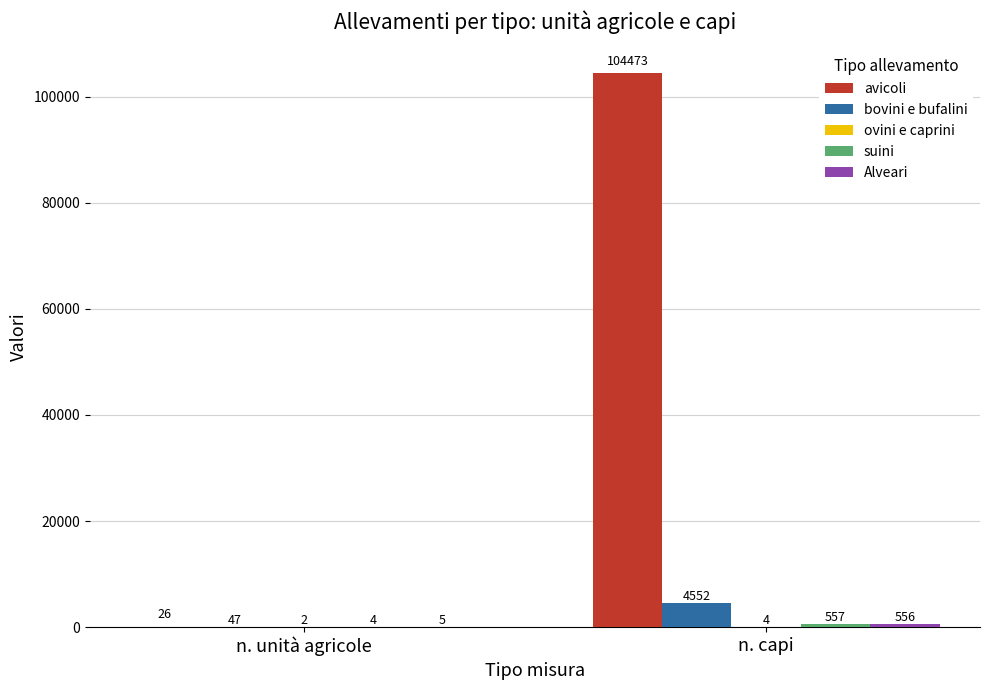

What is the sum of all avicoli values?

104499